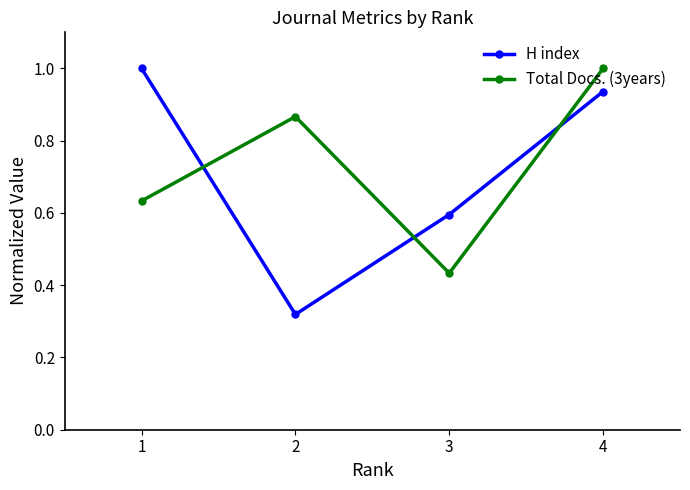

List the labels in order of Total Docs. (3years) value, largest first.

4, 2, 1, 3